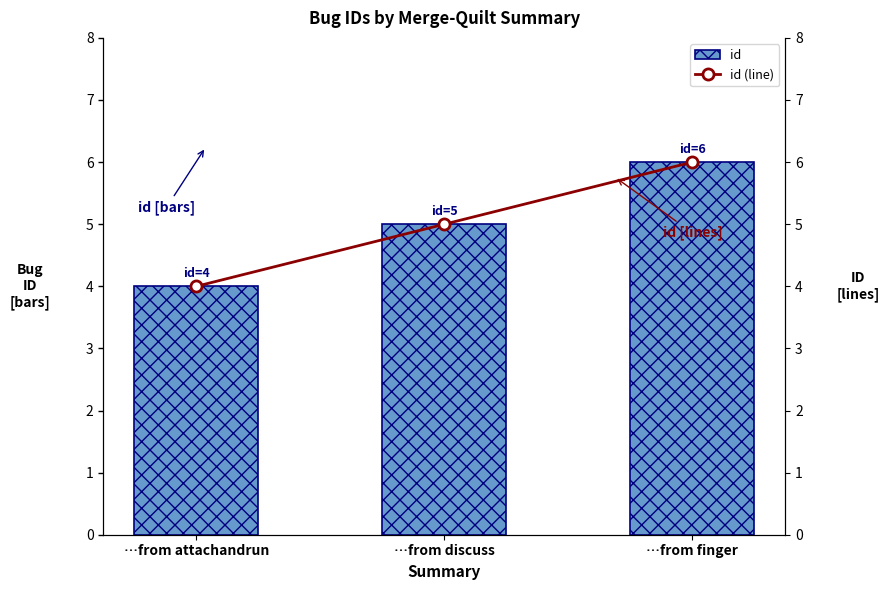

What is the value of the id bar at the 2nd from the left?

5